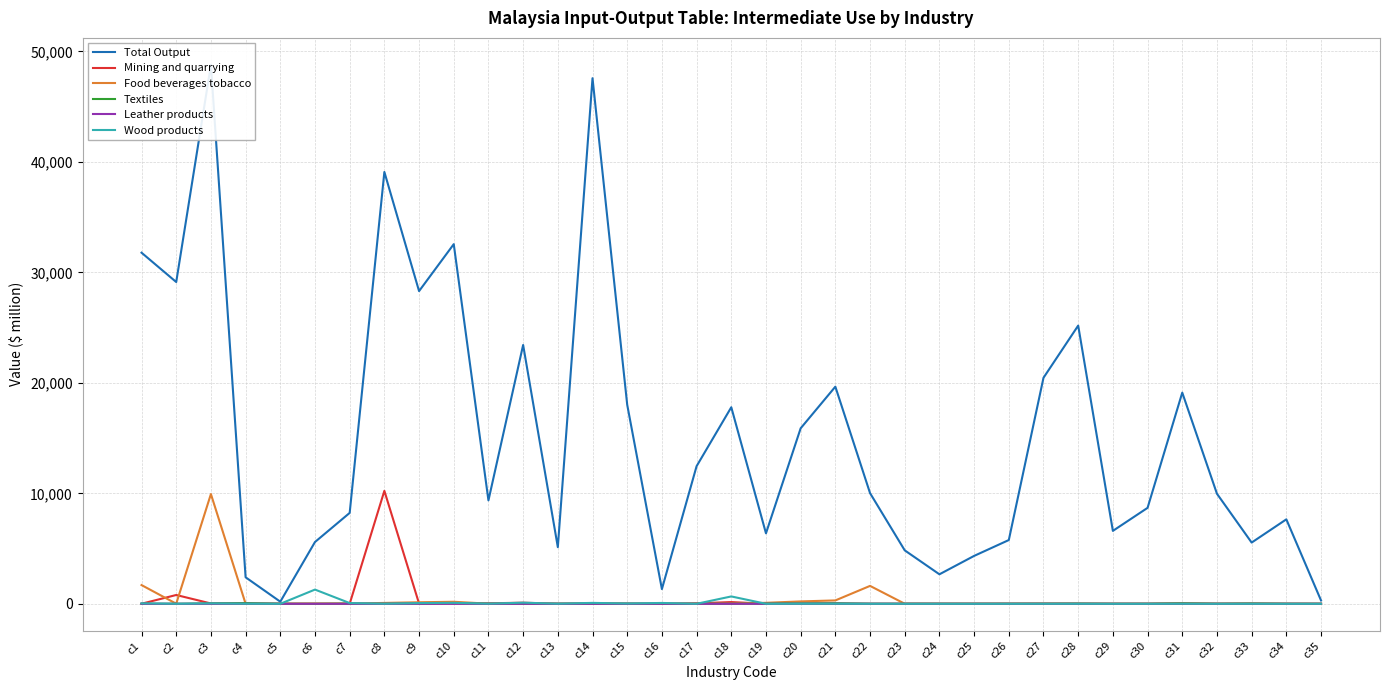

How many data points in Total Output are above 9960?

18